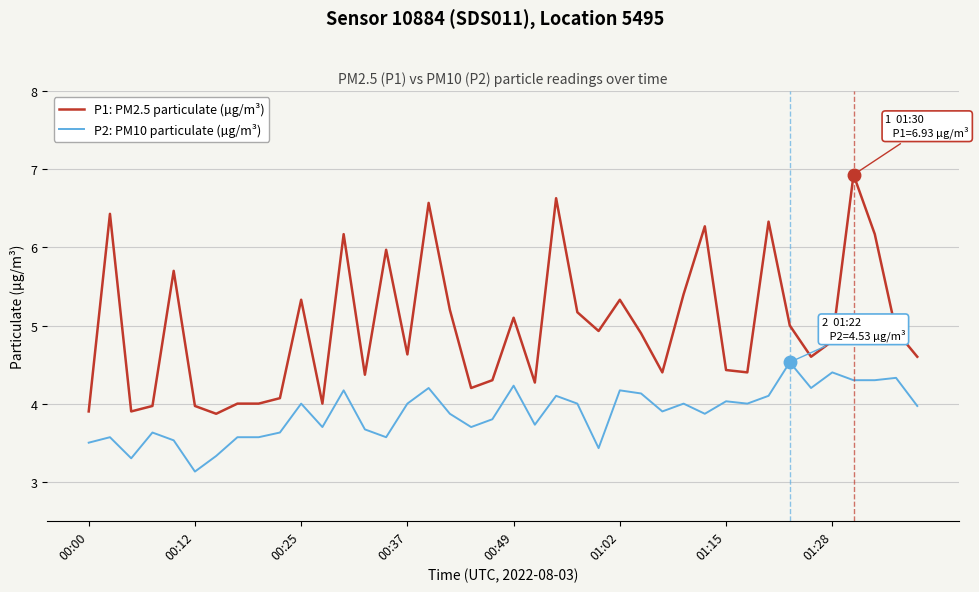

True or false: P1: PM2.5 particulate (µg/m³) and P2: PM10 particulate (µg/m³) cross at least once.

False